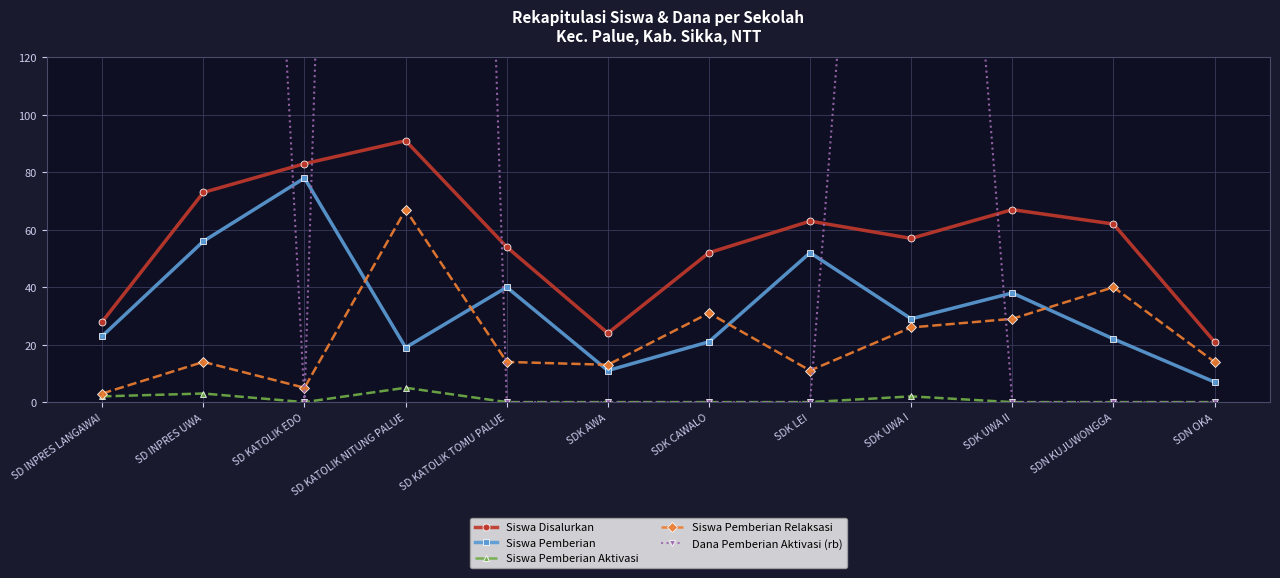

What is the maximum value for Siswa Pemberian Aktivasi?

5